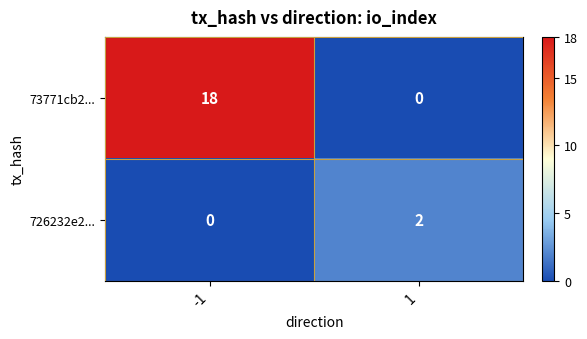

Which category has the highest value across all series?

-1